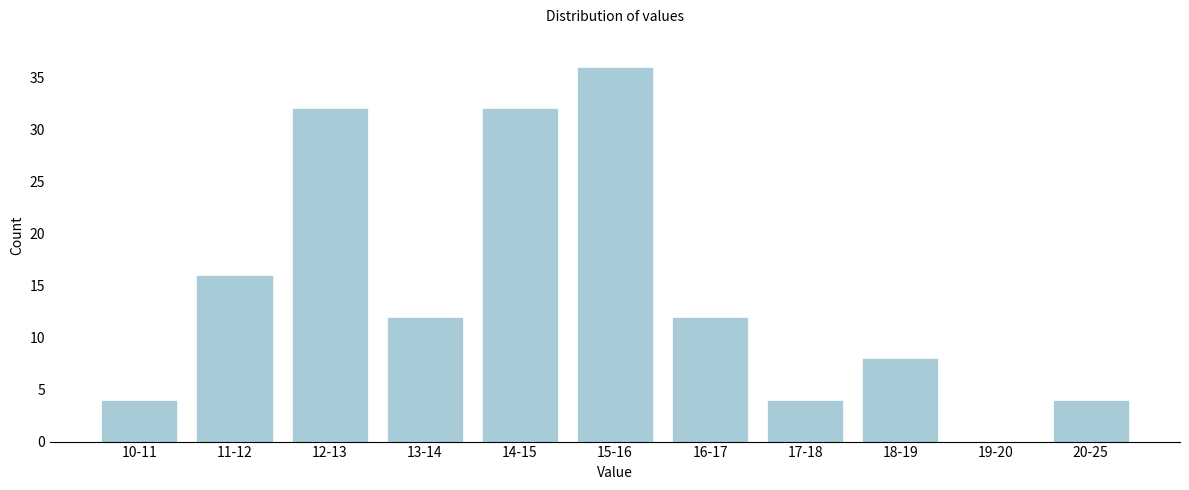

Reading left to right, list all the values displayed in this chart.

10-11=4	11-12=16	12-13=32	13-14=12	14-15=32	15-16=36	16-17=12	17-18=4	18-19=8	19-20=0	20-25=4